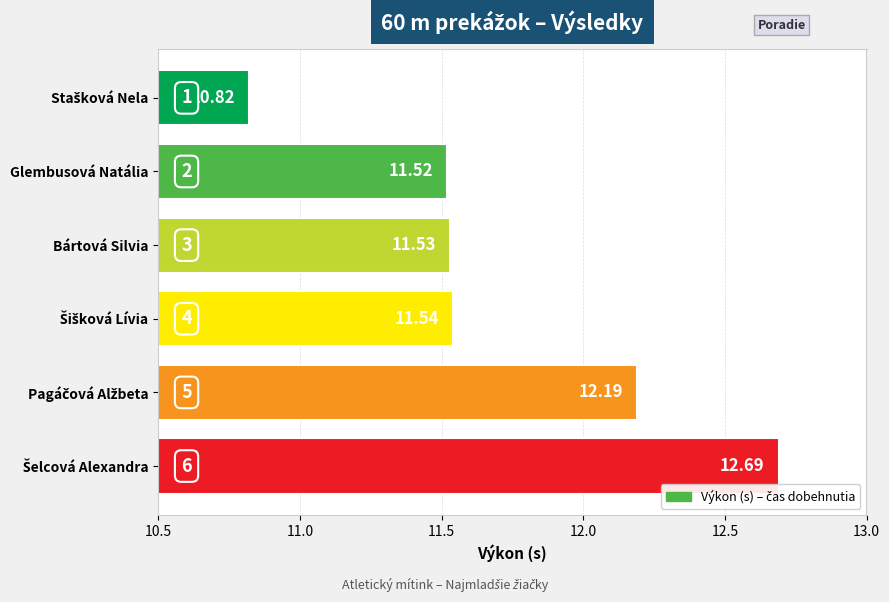

Which has a higher value, Bártová Silvia or Glembusová Natália?

Bártová Silvia